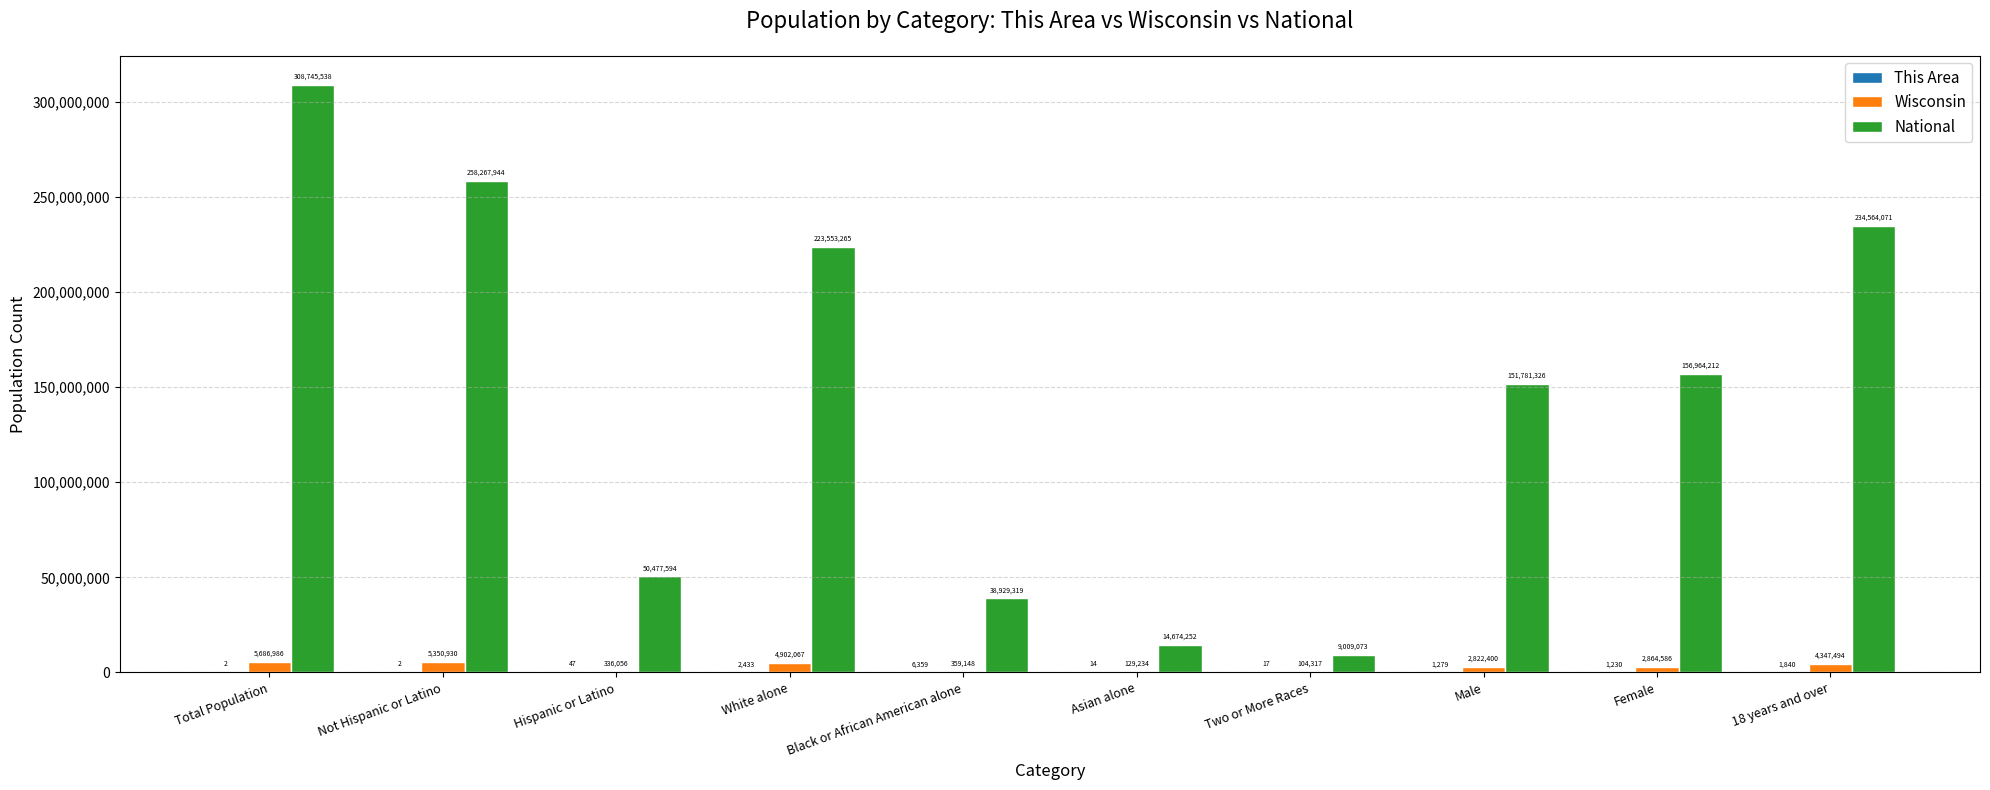

How many groups of bars are there?

10